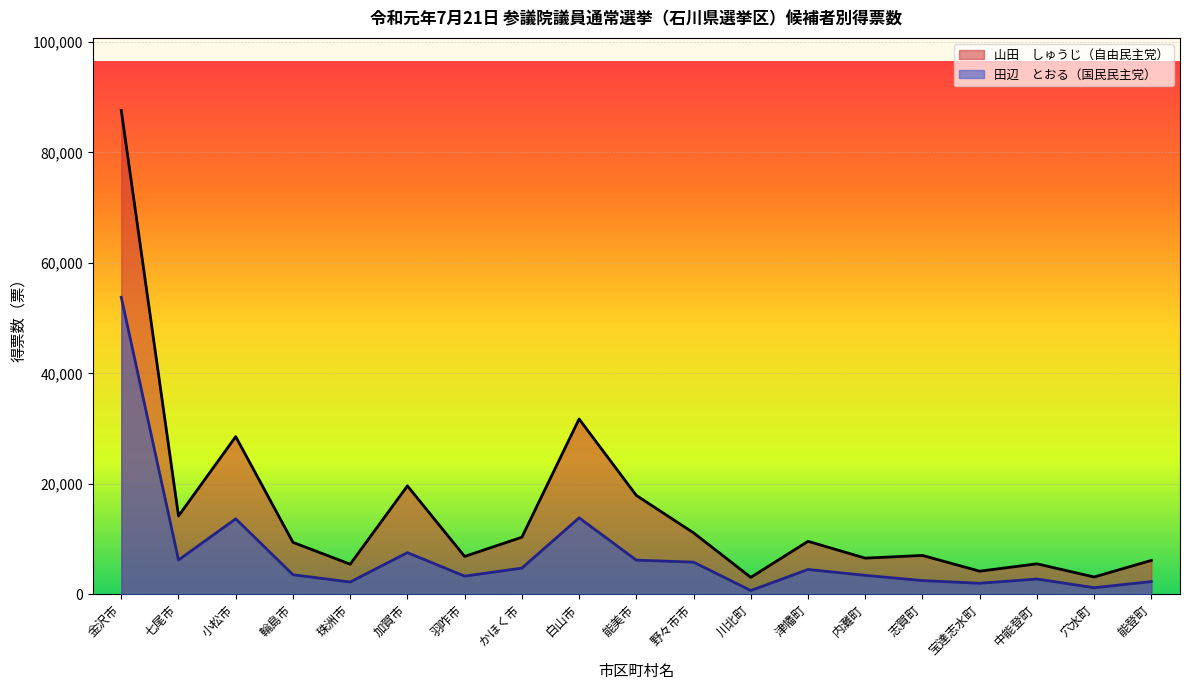

Where is the first local minimum for 山田　しゅうじ（自由民主党）?

七尾市